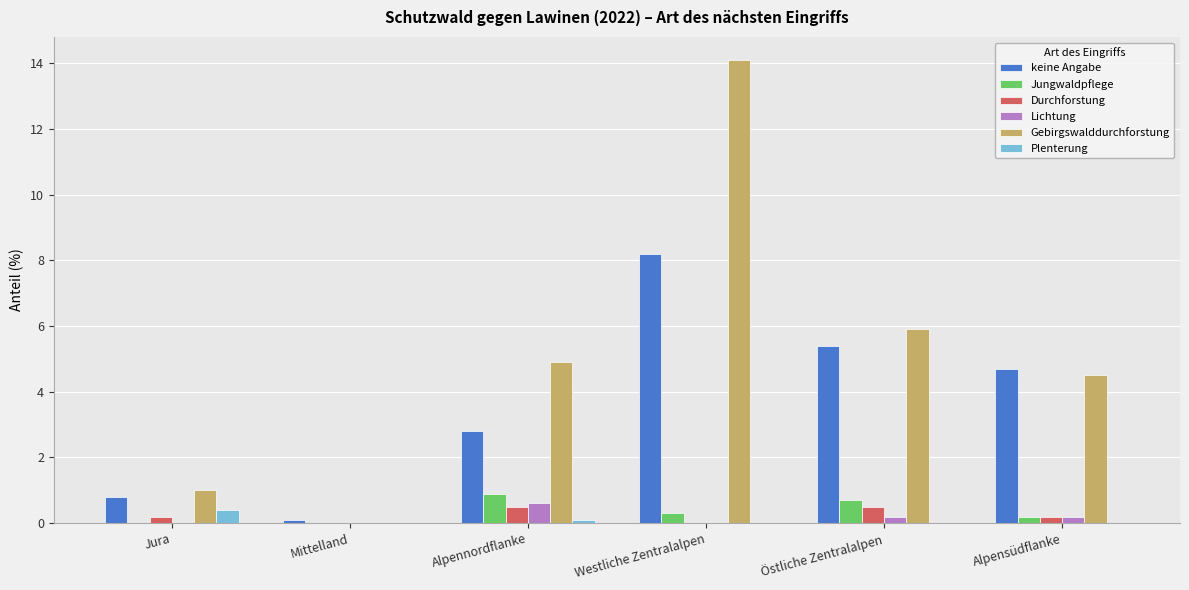

The Gebirgswalddurchforstung series shows 0.3 at Jura. True or false?

False